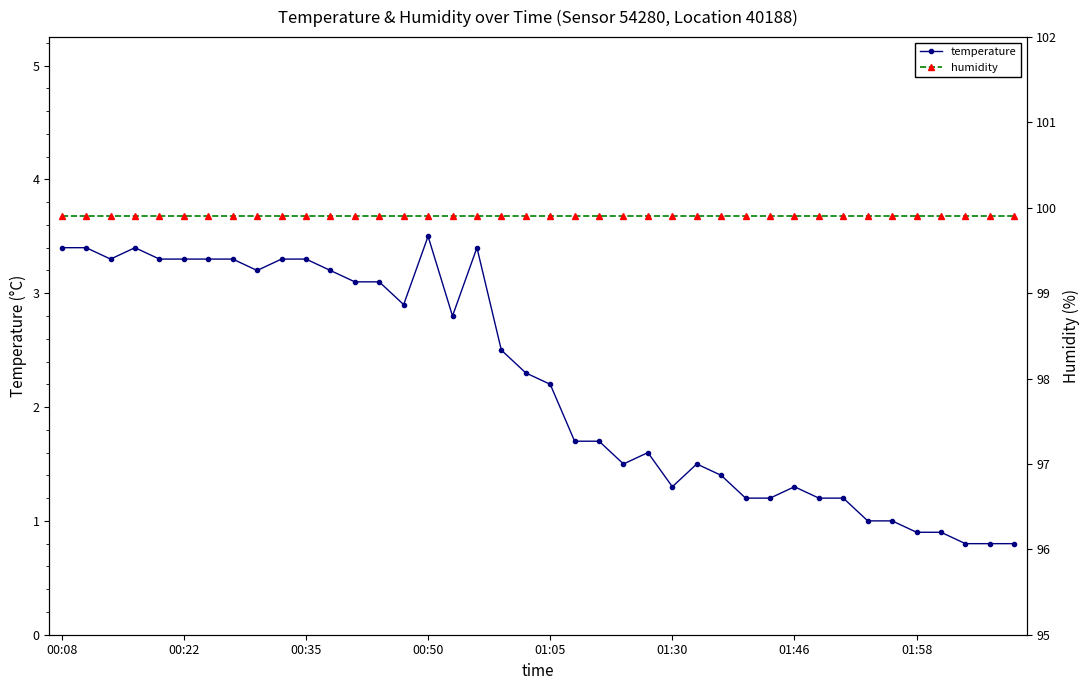

At which label does temperature first exceed 2?

00:08